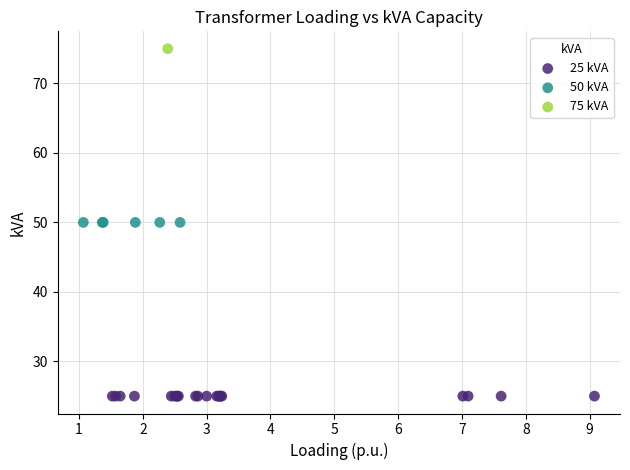

Which series contains the highest Y value?

75 kVA